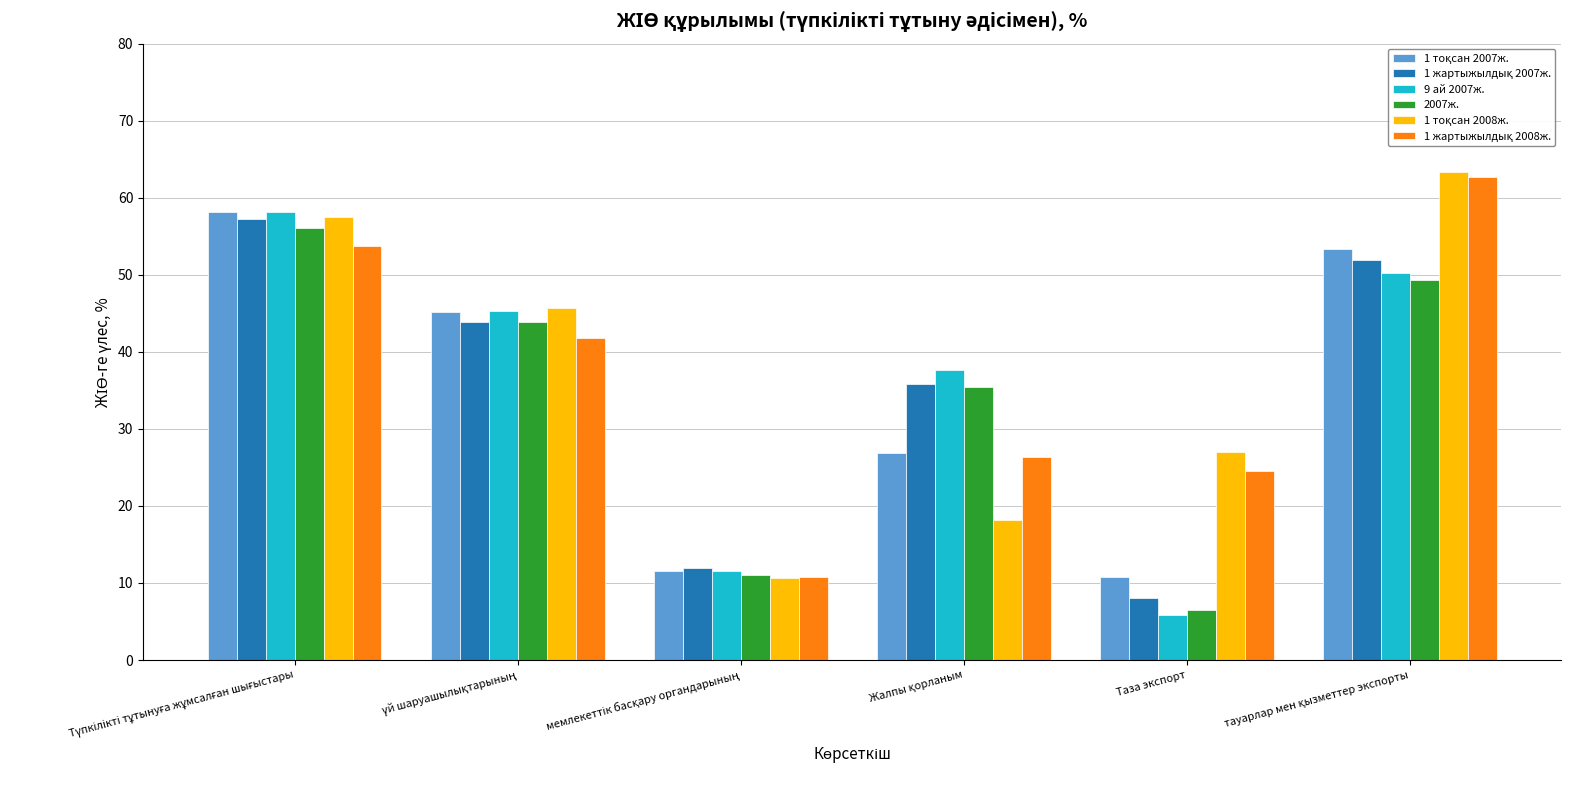

Which category has the lowest value across all series?

Таза экспорт